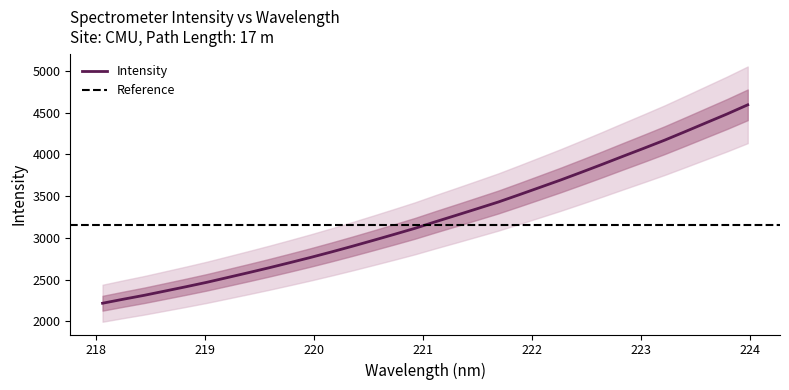

What is the maximum value for Intensity?

4593.5